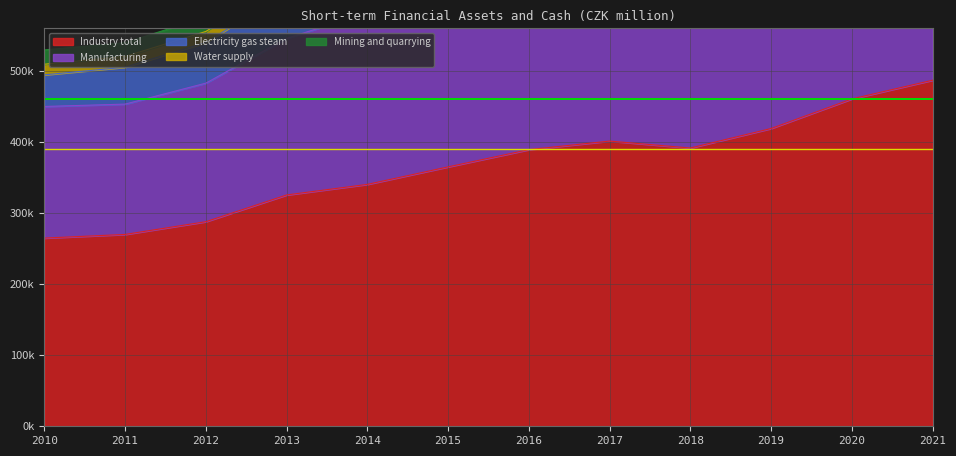

What is the value of the Industry total point at the 12th from the left?

486880